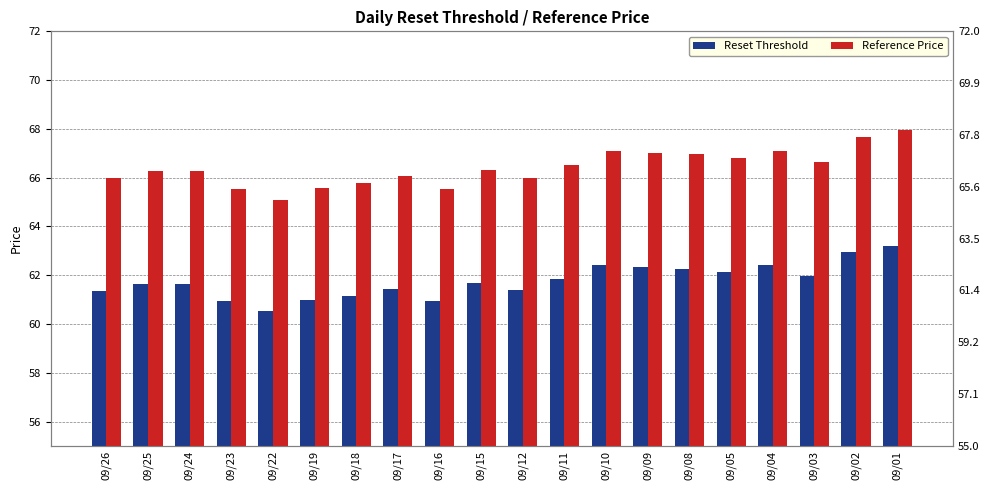

What are all the series names shown in the legend?

Reset Threshold, Reference Price